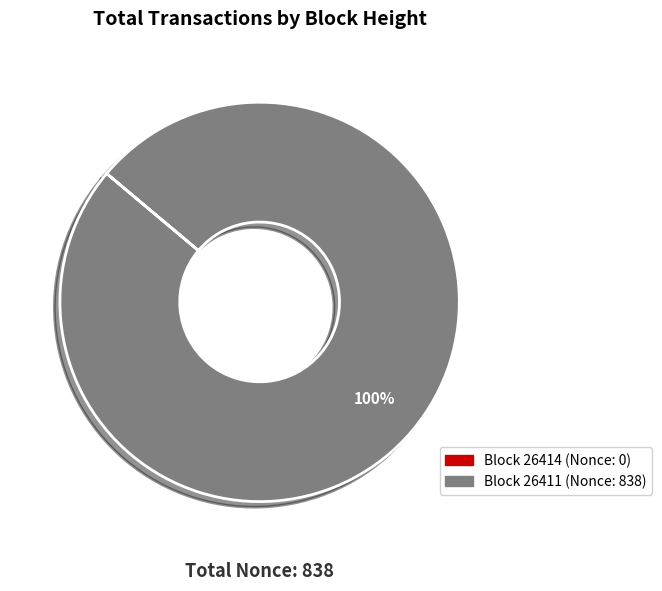

To the nearest percent, what is the average slice percentage?

50%